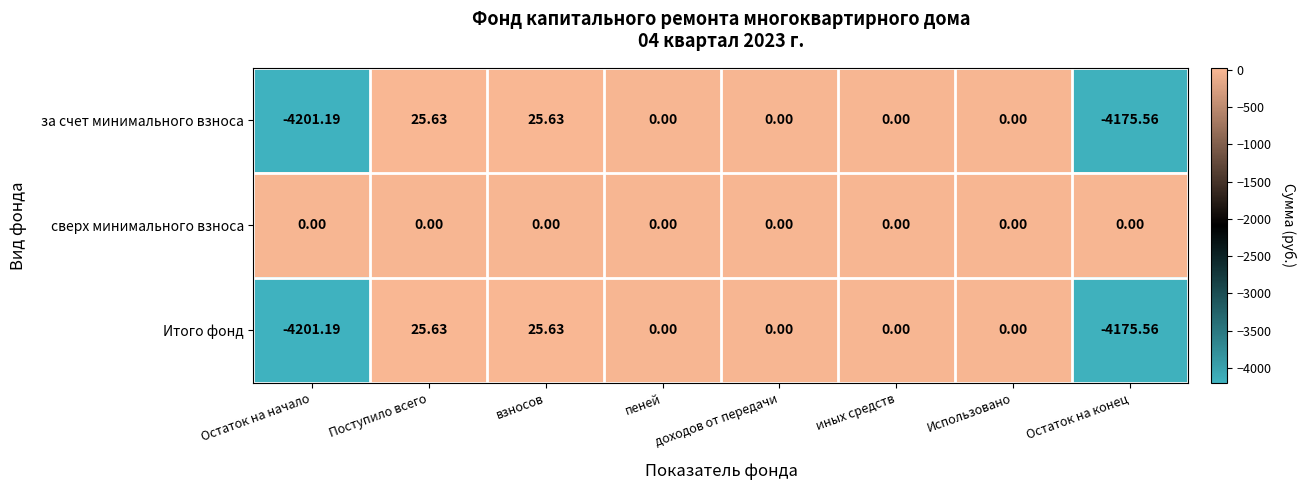

At which category does the chart reach its minimum across all series?

Остаток на начало